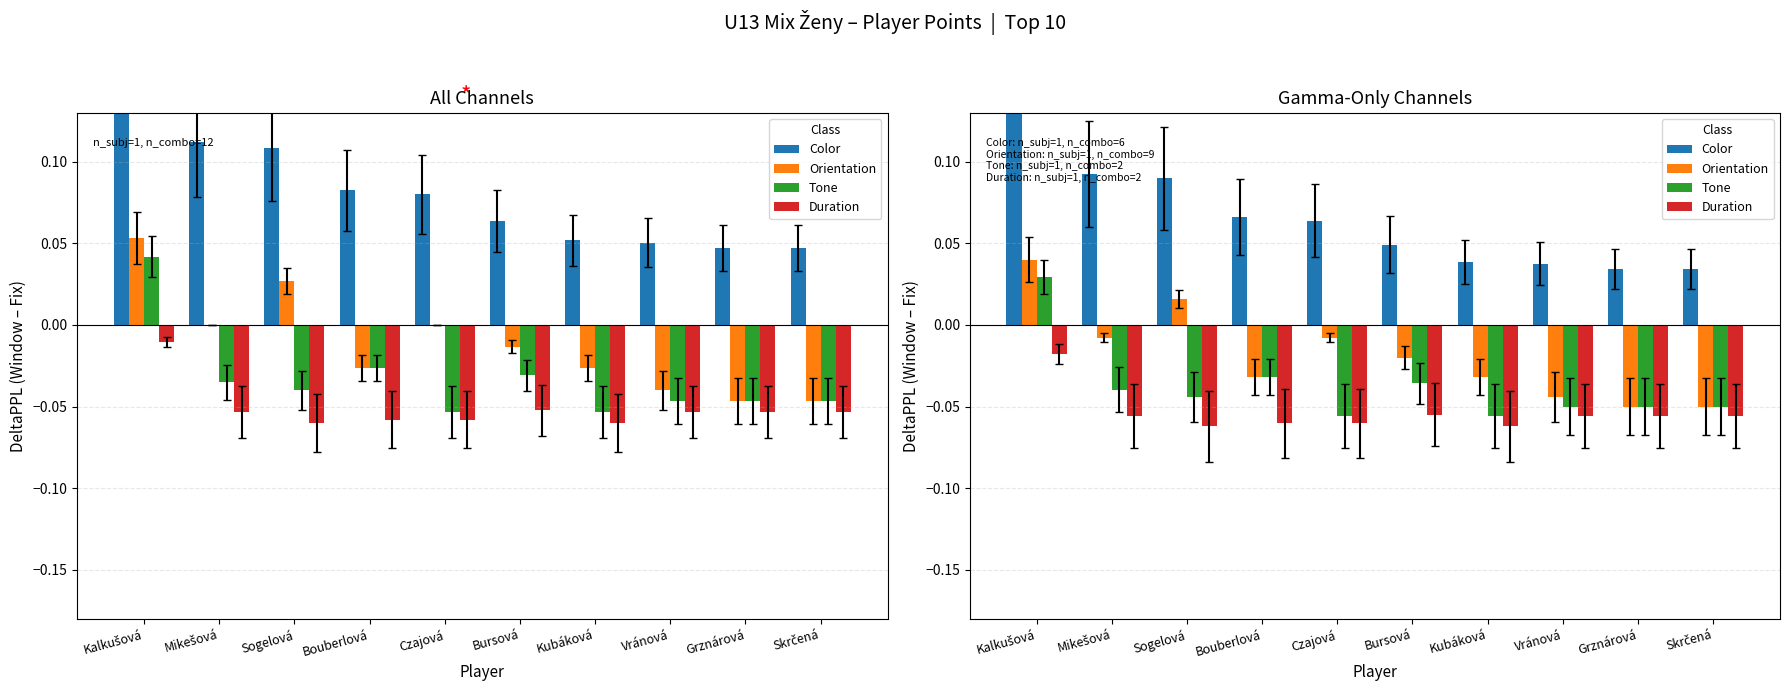

The Tone series shows -0.0 at Sogelová. True or false?

True